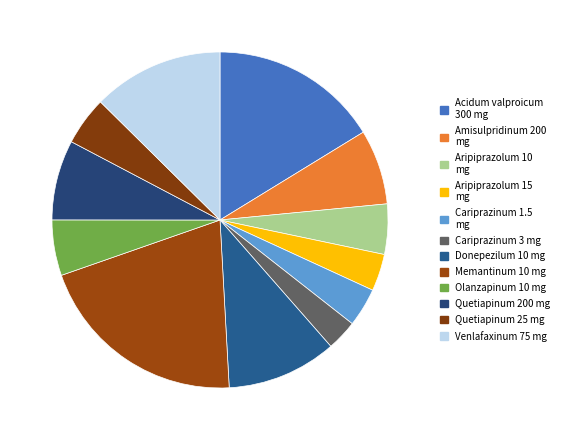

What is the change in value from Aripiprazolum 10 mg to Cariprazinum 3 mg?

-34386